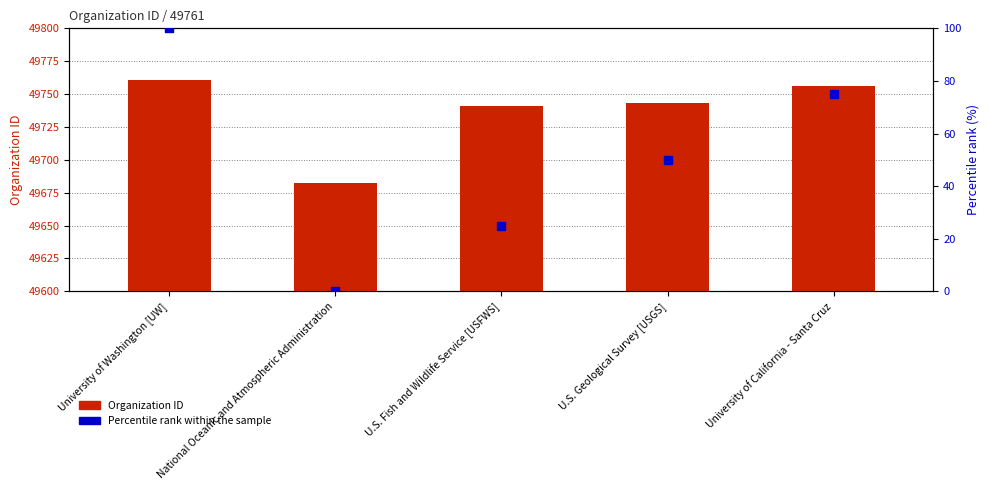

What is the total value across all series at U.S. Geological Survey [USGS]?

49793